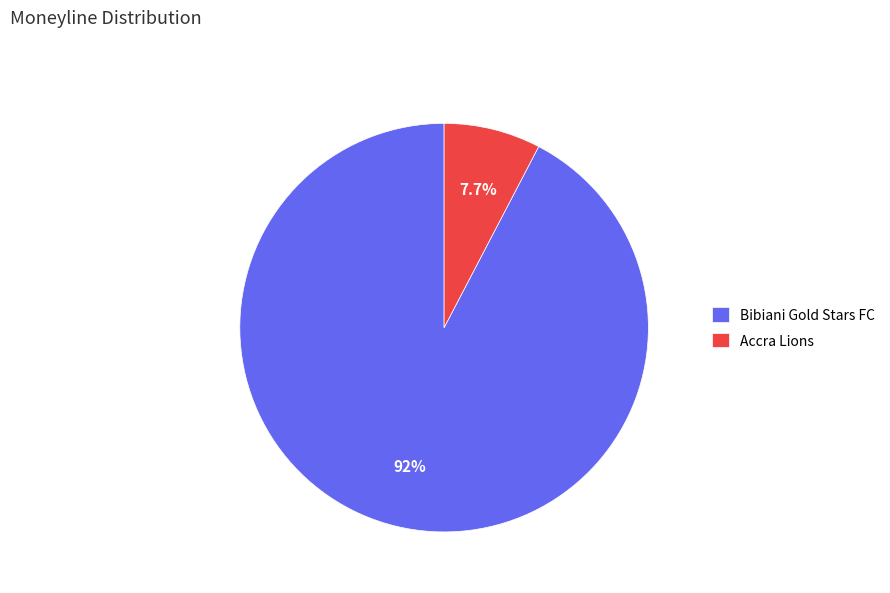

How many segments does this pie chart have?

2